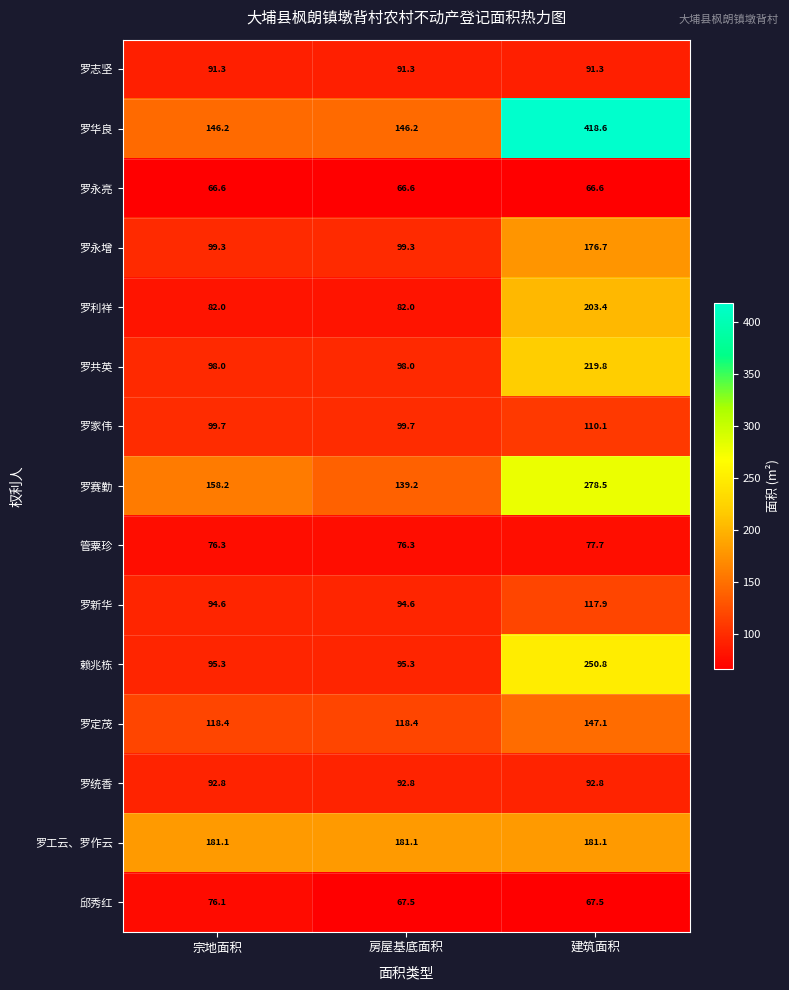

What is the greatest value displayed?

418.6